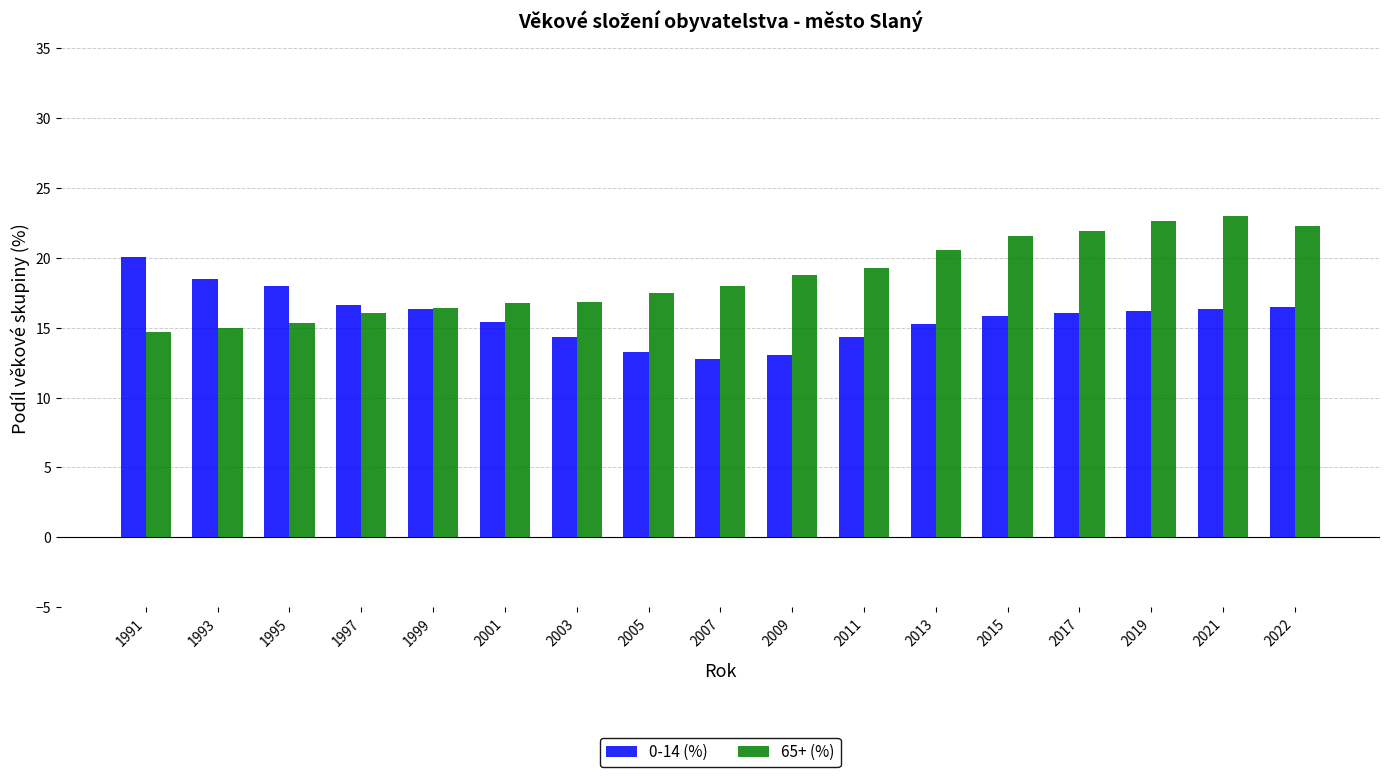

Are the bars grouped side by side (vs. stacked)?

Yes